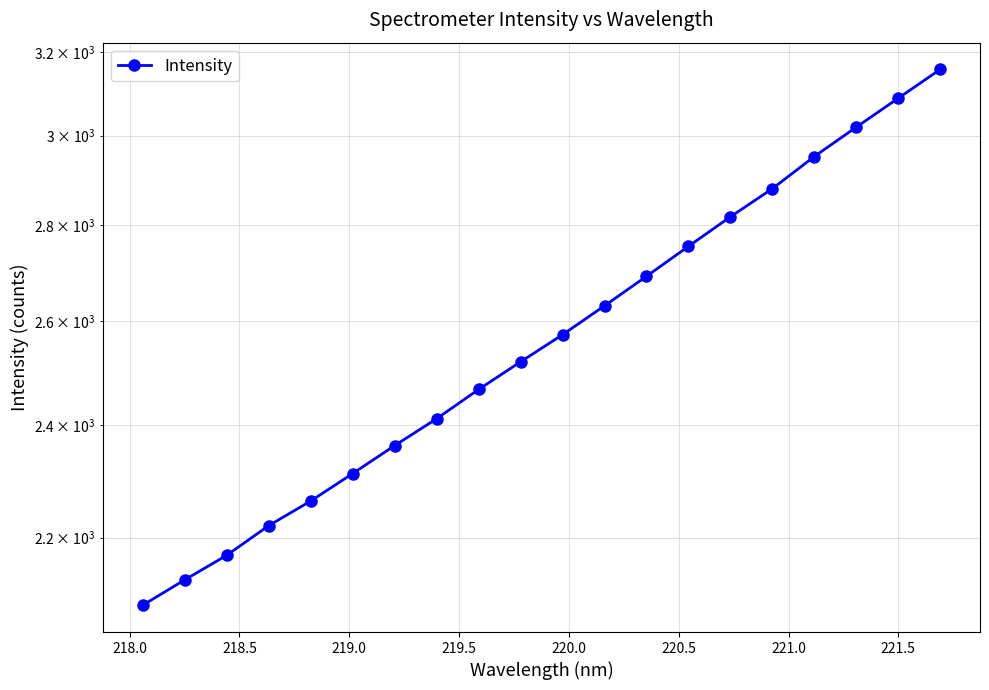

True or false: the data shows 1587.1 at 18.

False